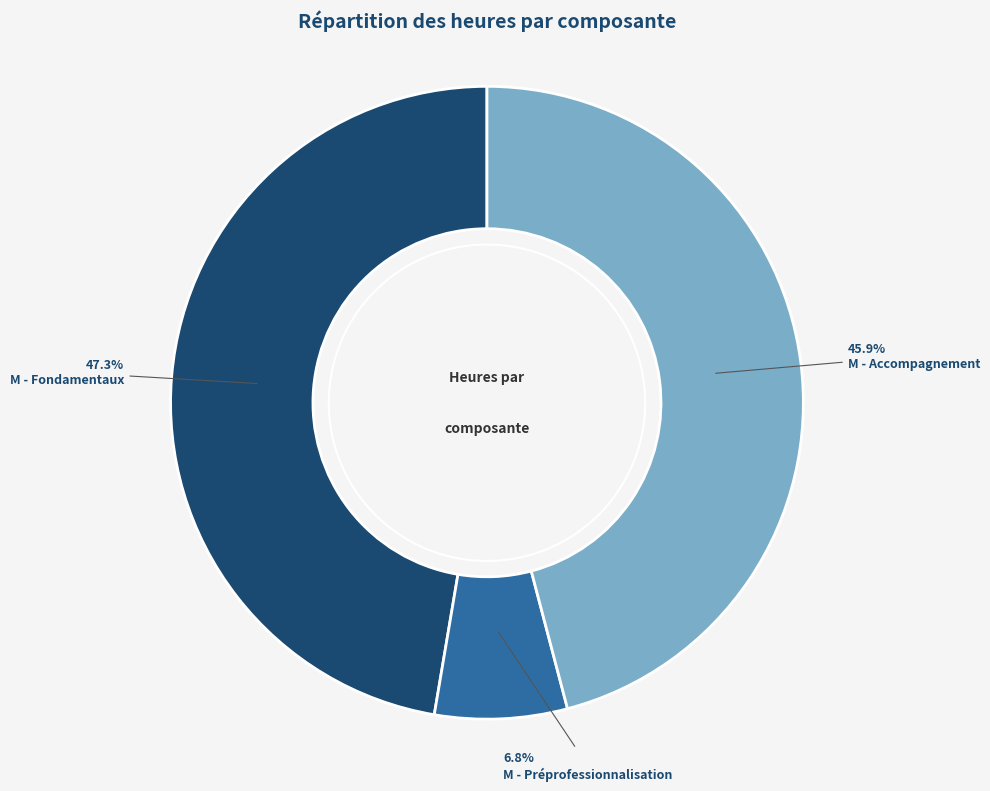

Which slice is the largest?

M - Fondamentaux